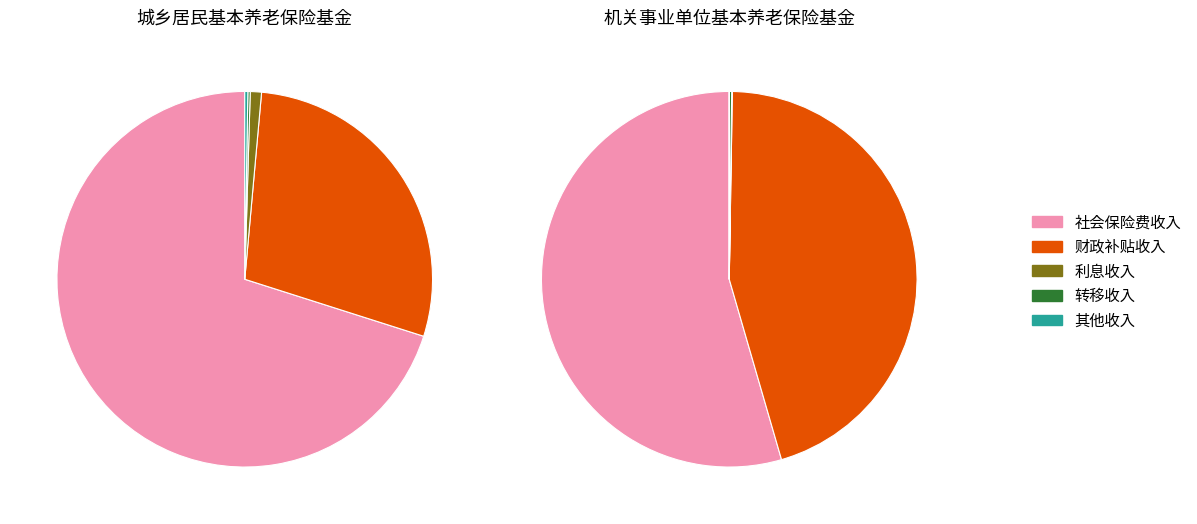

To the nearest percent, what is the difference between the 利息收入 and 其他收入 slice percentages?

1%